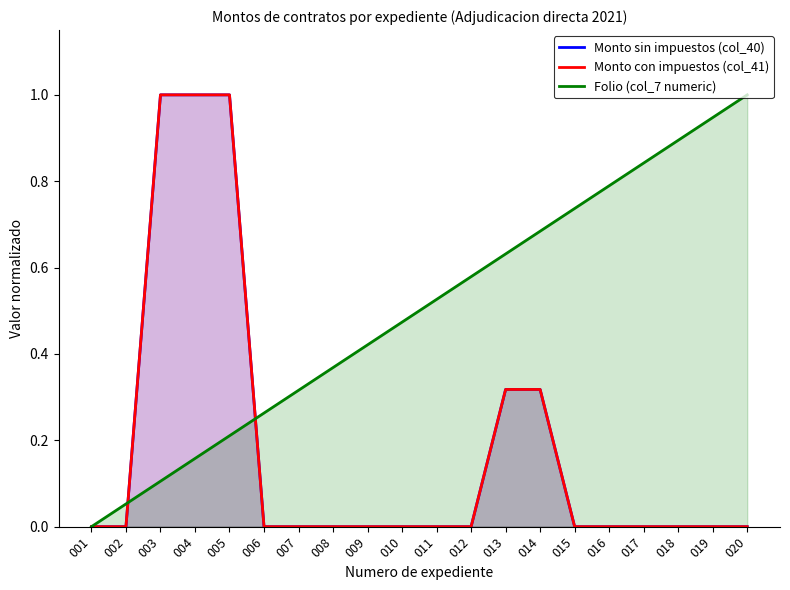

Is the value of Monto sin impuestos (col_40) at 020 greater than the value of Monto con impuestos (col_41) at 013?

No